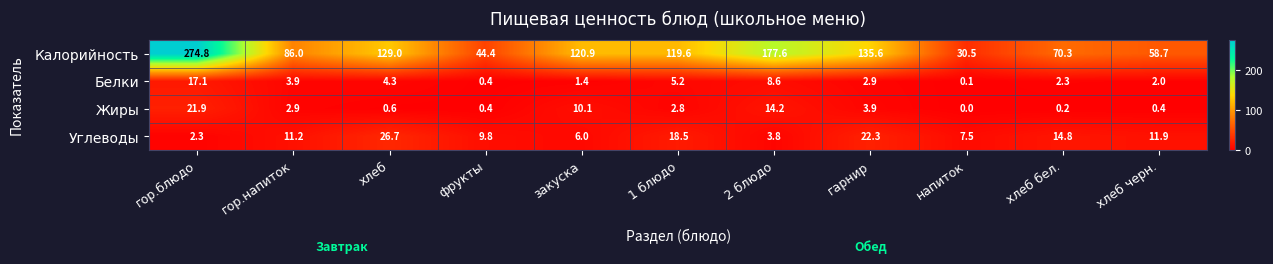

What is the difference between the maximum and minimum values in the Белки series?

17.0